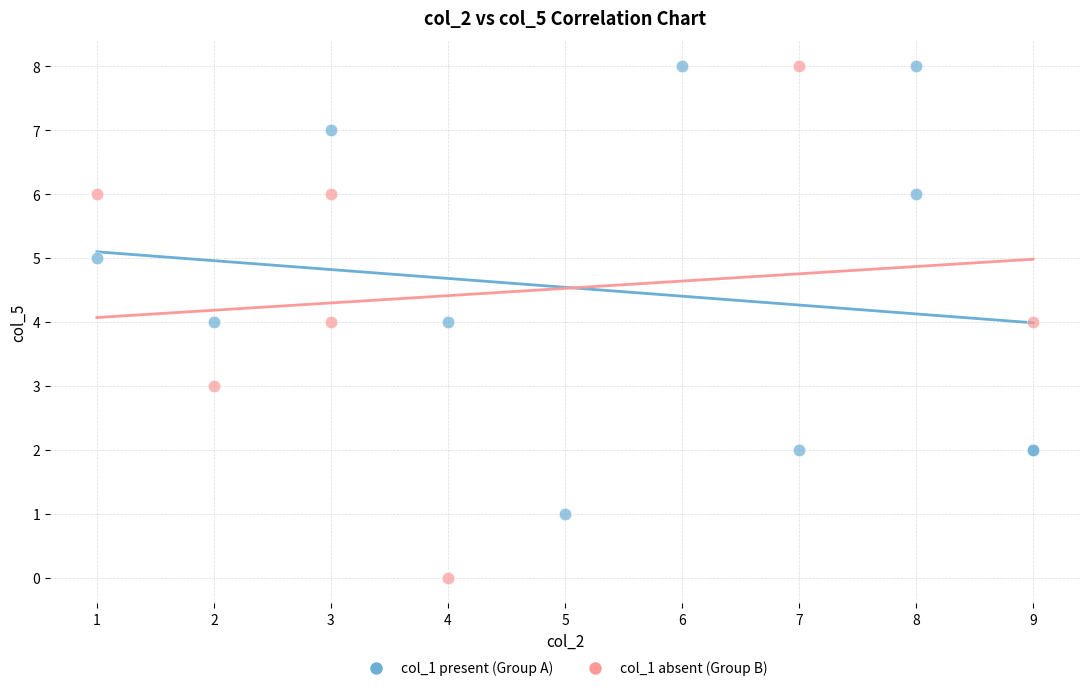

Which series has the largest Y range (max minus min)?

col_1 absent (Group B)